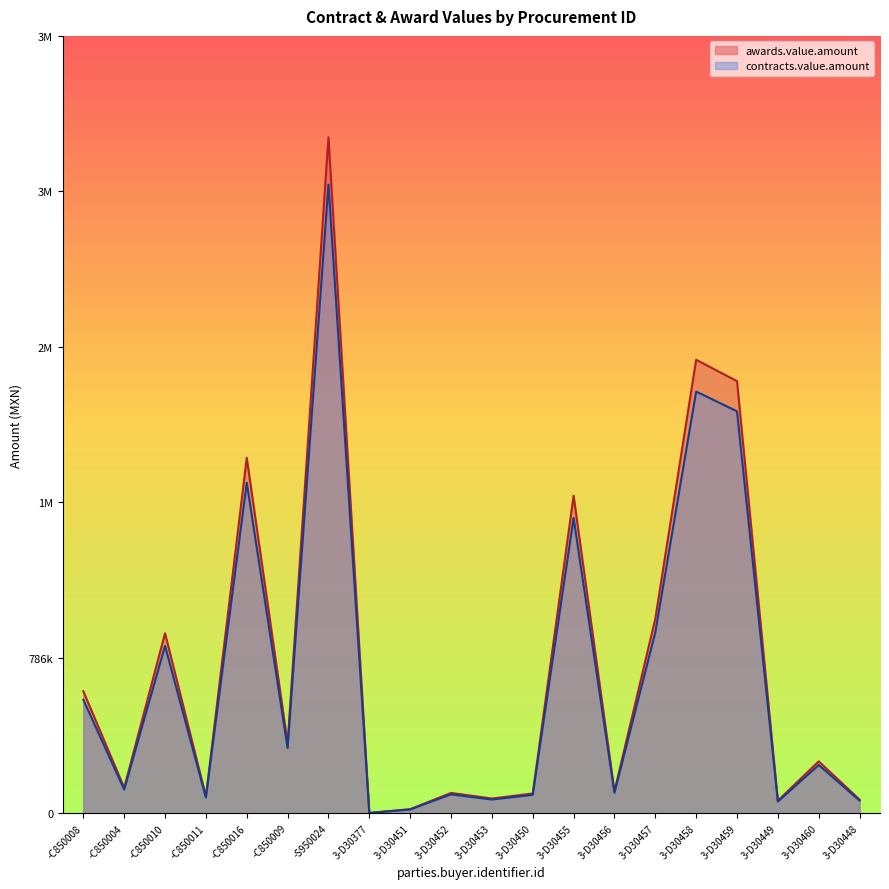

Which series has the largest range (max minus min)?

awards.value.amount